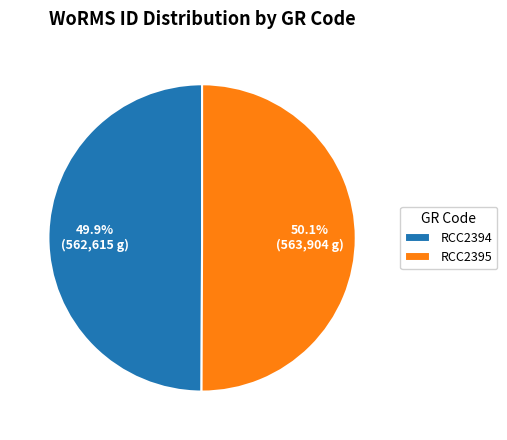

Approximately how many times larger is the value at RCC2395 compared to RCC2394?

1.0